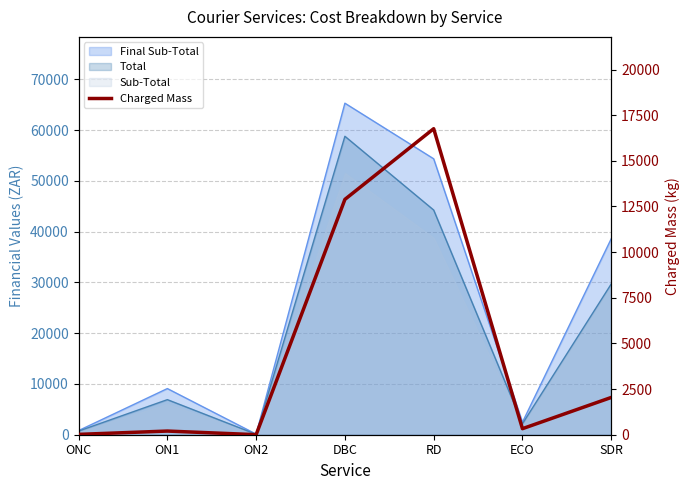

What is the difference between the second highest and minimum values?

12885.6